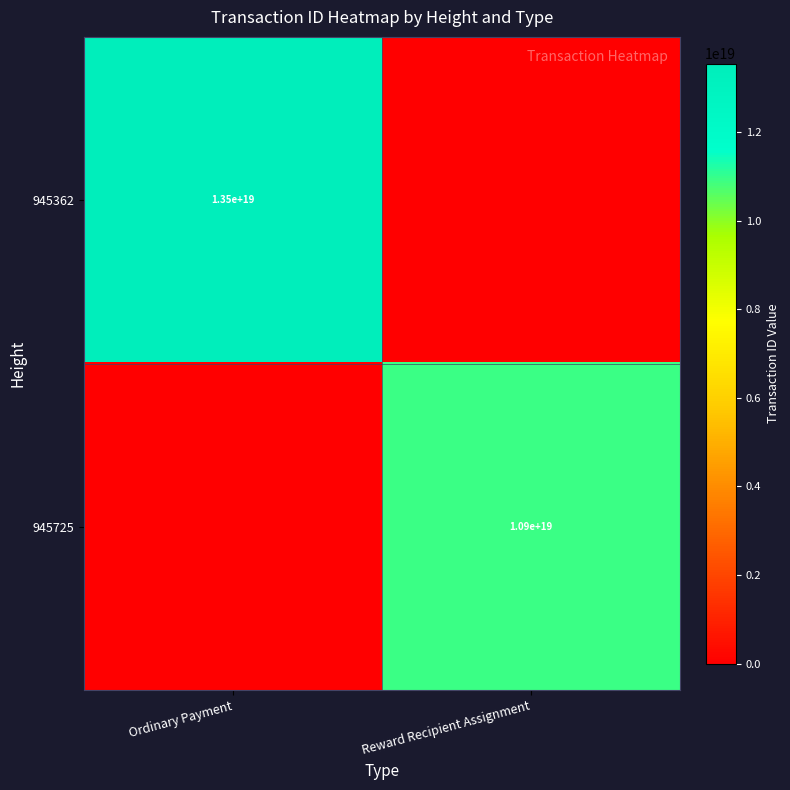

True or false: 945725 has a value of 16941139674684538880 at Reward Recipient Assignment.

False